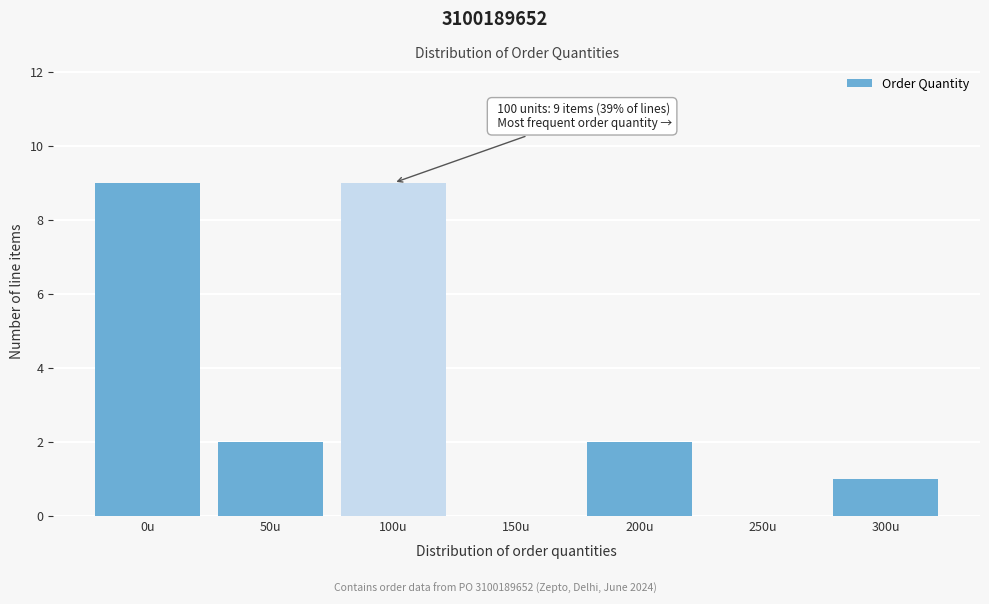

Reading left to right, transcribe all the data shown in this chart.

0u=9	50u=2	100u=9	150u=0	200u=2	250u=0	300u=1